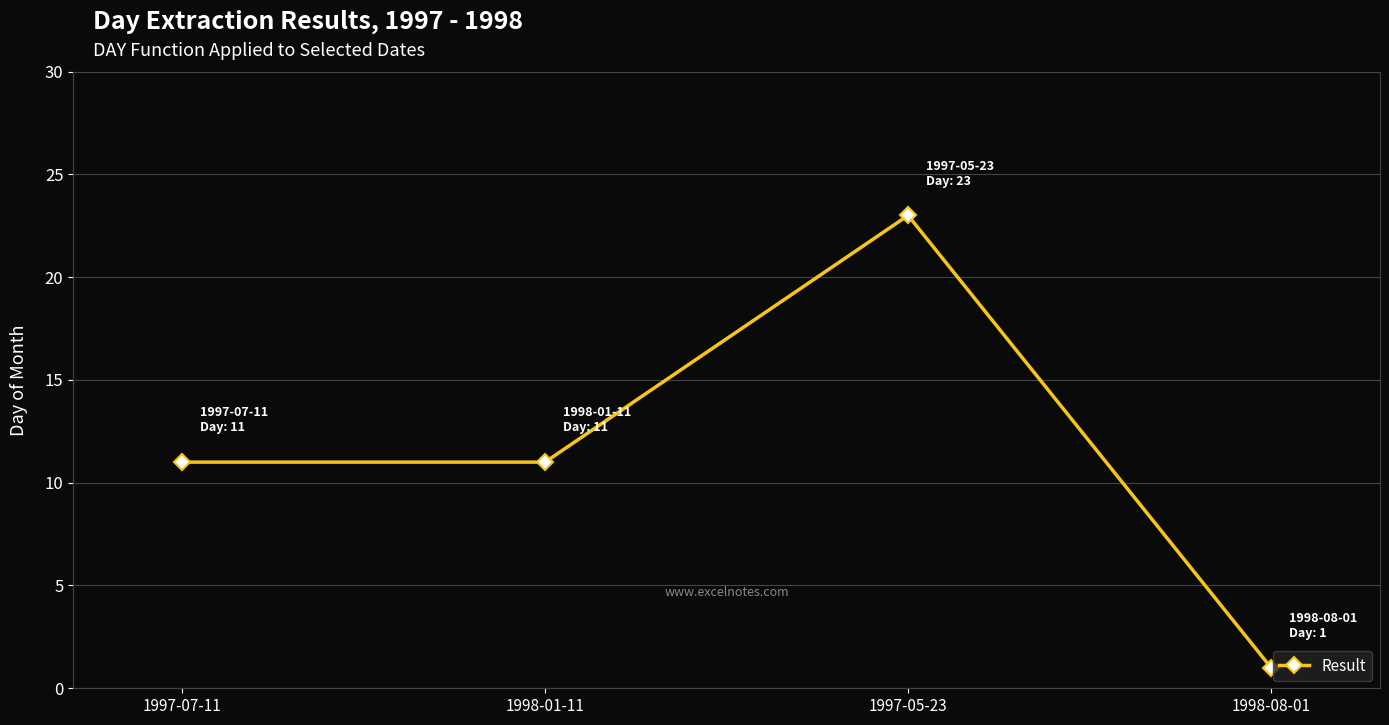

What is the ratio of the value at 1997-05-23 to the value at 1997-07-11?

2.1